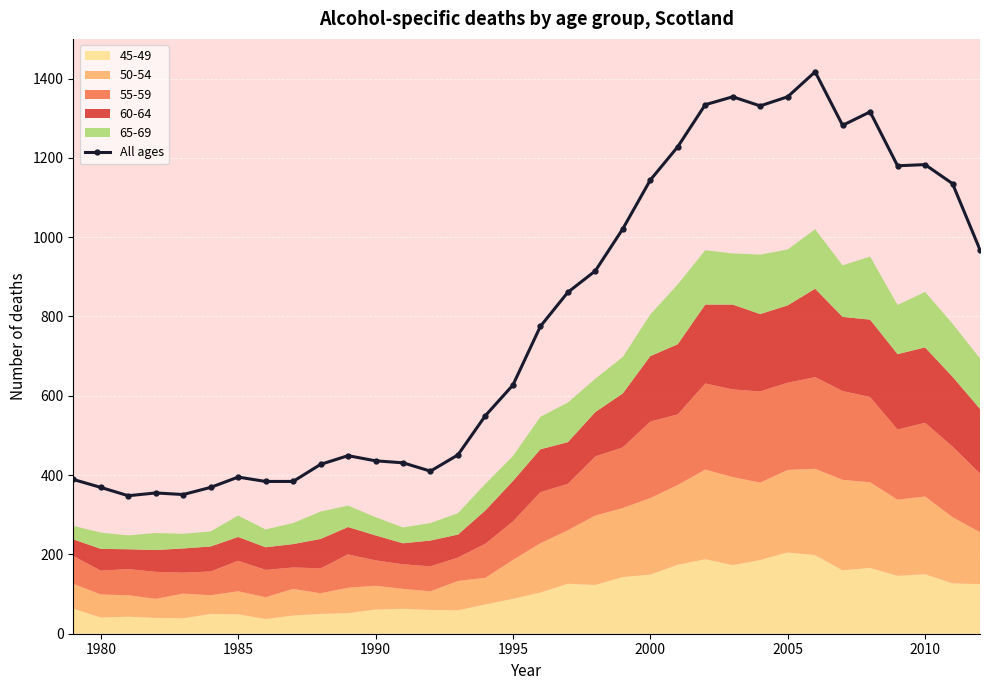

True or false: All ages has more than 1 interior local peaks.

True